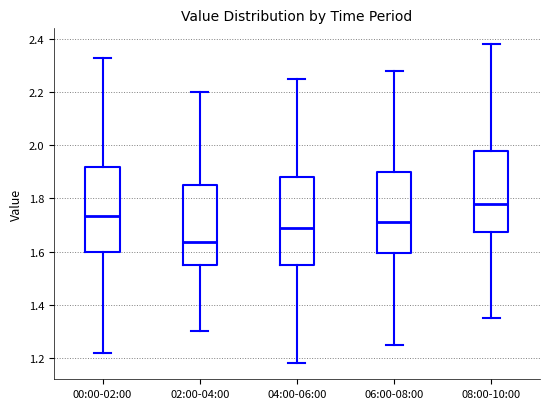

Where is the upper edge of the box for 06:00-08:00 on the y-axis? The values are not printed on the chart, so give them approximately, as read against the axis.

1.90